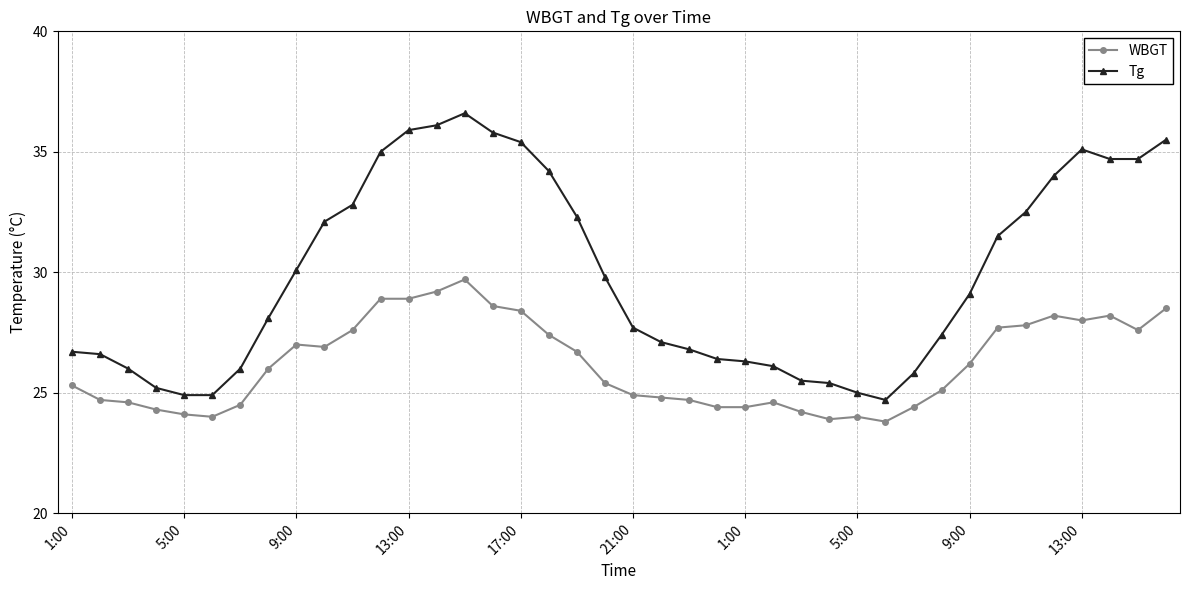

What is the value of the Tg point at the 8th from the left?

28.1